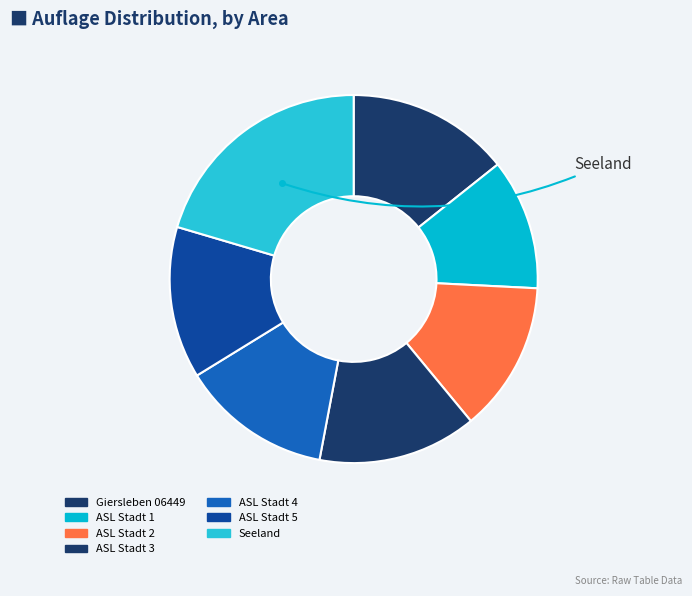

To the nearest percent, what is the combined percentage of Giersleben 06449 and ASL Stadt 1?

26%